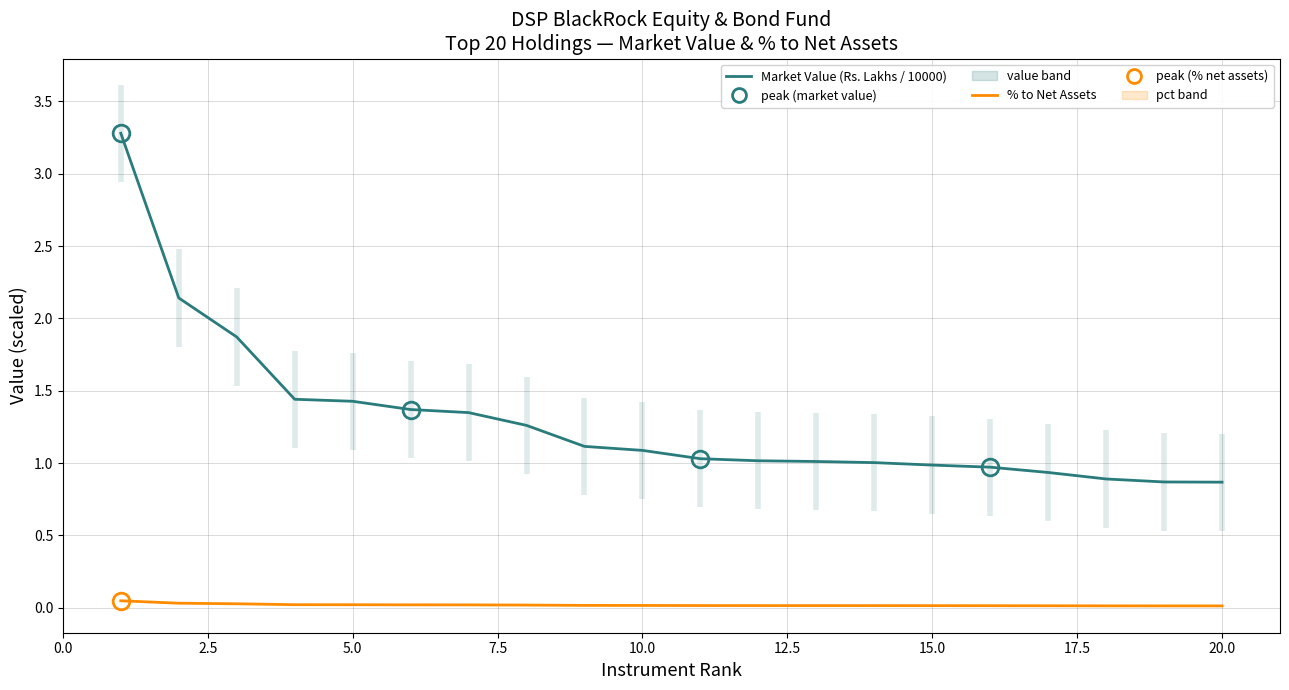

Reading left to right, what are all the values shown in this chart?

Market Value (Rs. Lakhs / 10000): 3.3	2.1	1.9	1.4	1.4	1.4	1.3	1.3	1.1	1.1	1.0	1.0	1.0	1.0	1.0	1.0	0.9	0.9	0.9	0.9
% to Net Assets: 0.0	0.0	0.0	0.0	0.0	0.0	0.0	0.0	0.0	0.0	0.0	0.0	0.0	0.0	0.0	0.0	0.0	0.0	0.0	0.0